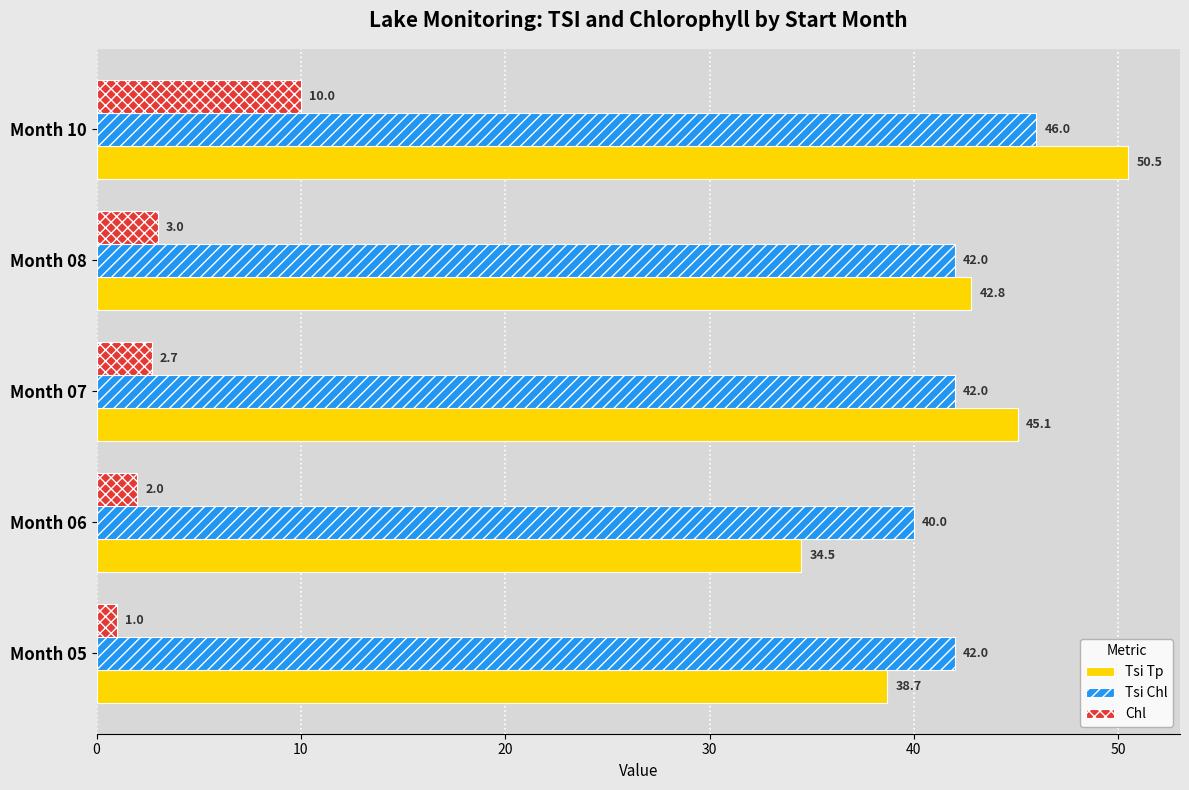

What is the sum of the Chl values at Month 07 and Month 05?

3.7